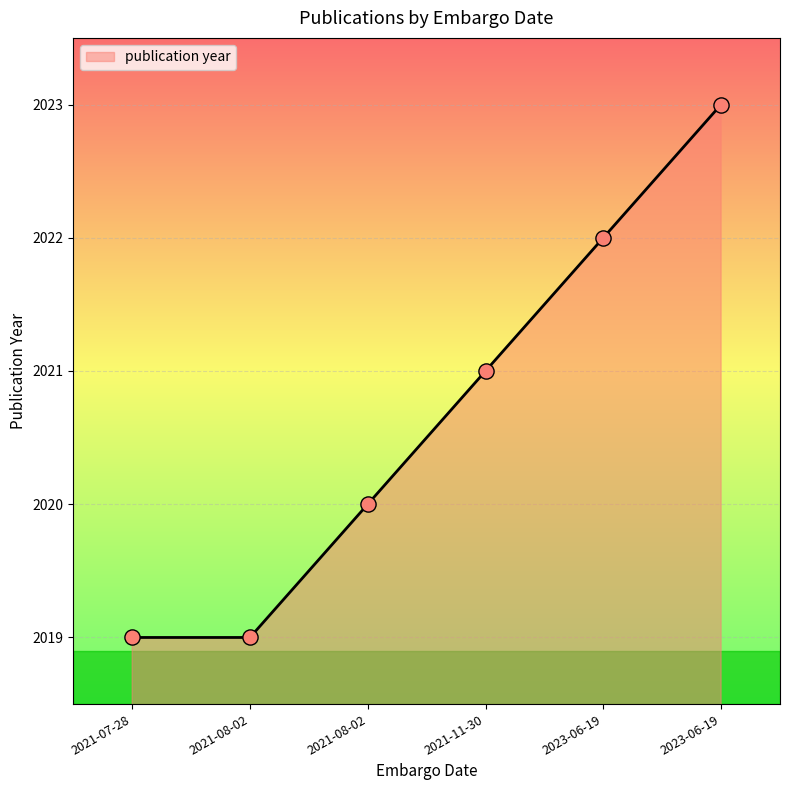

Approximately how many times larger is the value at 2021-11-30 compared to 2021-08-02?

1.0